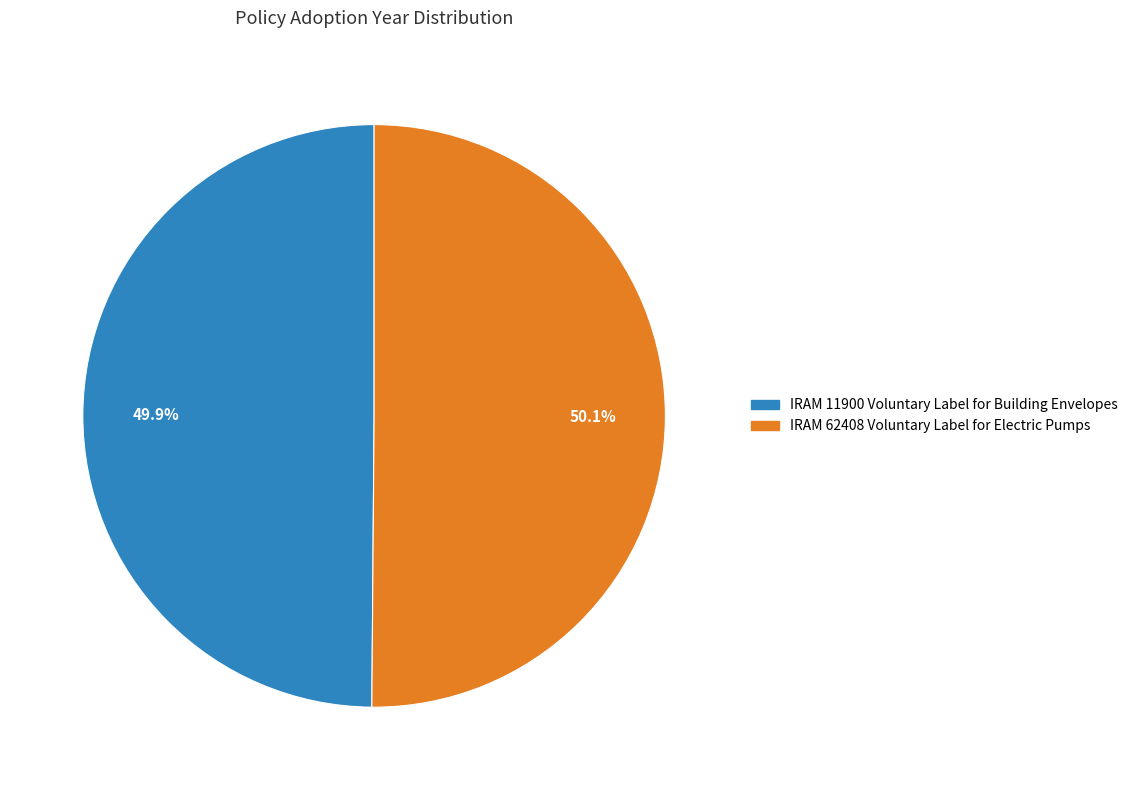

What is the ratio of the value at IRAM 11900 Voluntary Label for Building Envelopes to the value at IRAM 62408 Voluntary Label for Electric Pumps?

1.0